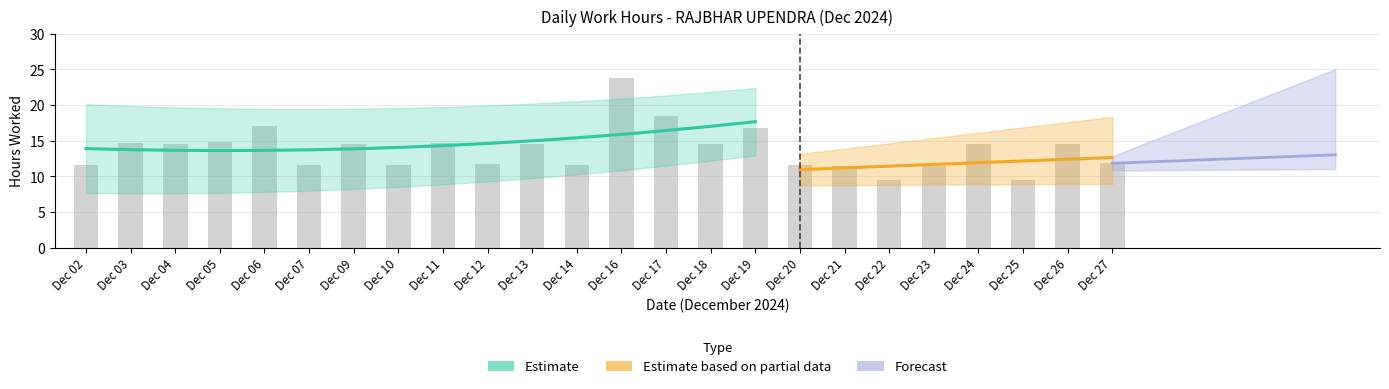

Is it true that the value at Dec 22 is 6.7?

False